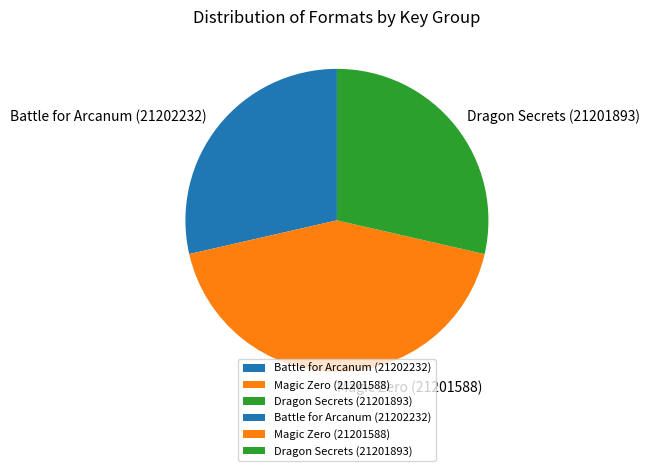

Does any single category account for the majority?

No